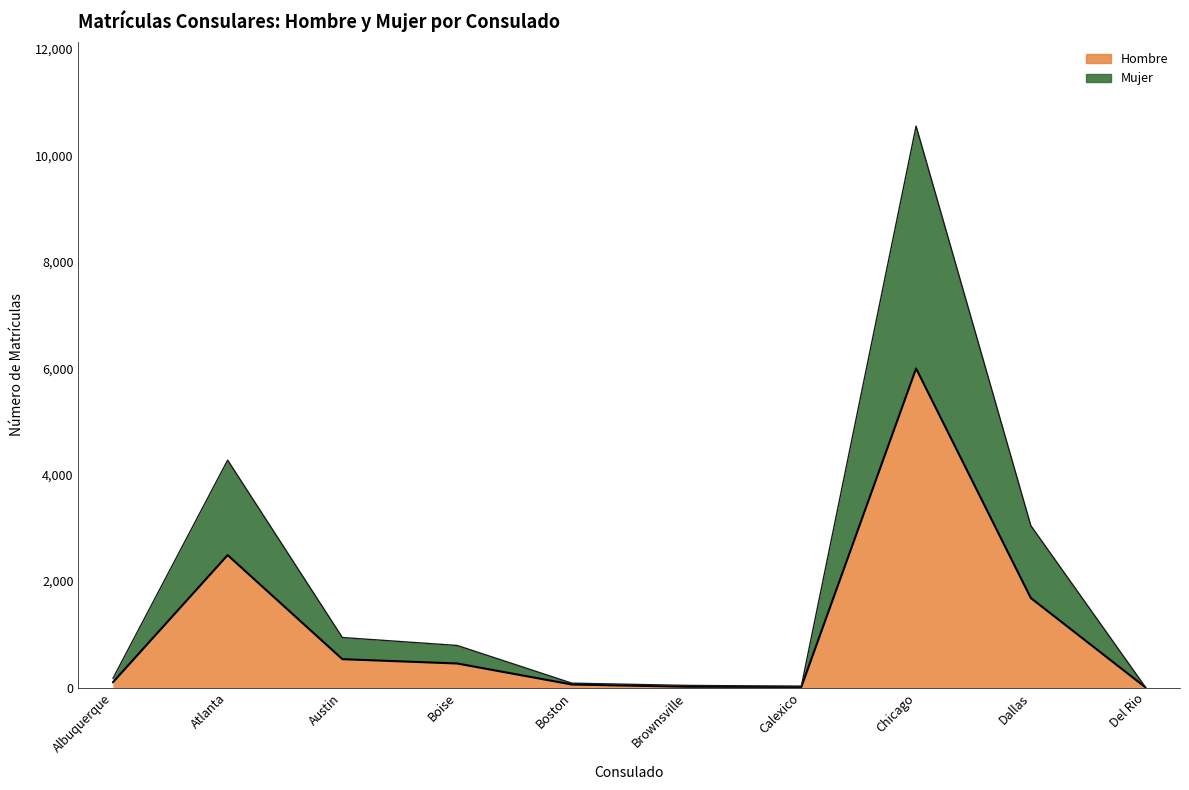

Reading left to right, list all the values displayed in this chart.

Hombre: Albuquerque=98	Atlanta=2489	Austin=533	Boise=452	Boston=57	Brownsville=15	Calexico=12	Chicago=5997	Dallas=1682	Del Rio=2
Mujer: Albuquerque=171	Atlanta=4274	Austin=940	Boise=791	Boston=82	Brownsville=40	Calexico=25	Chicago=10553	Dallas=3043	Del Rio=3